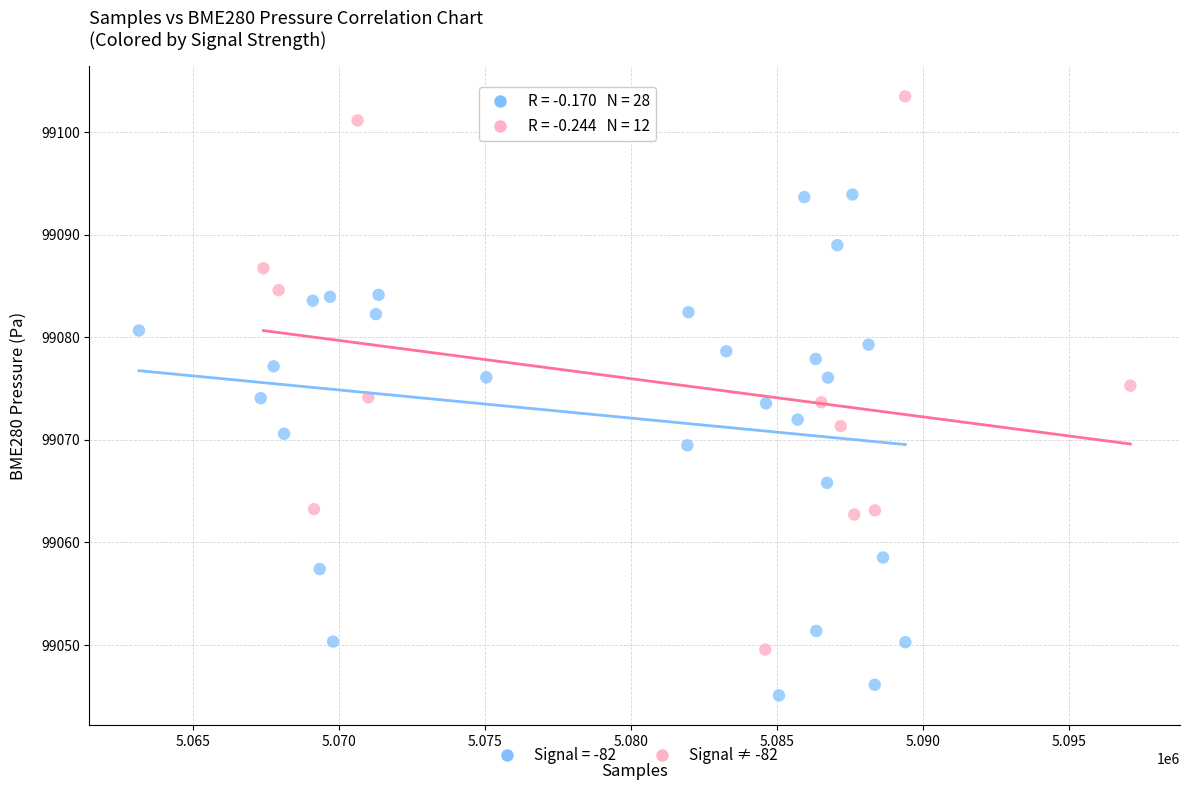

Which series contains the lowest Y value?

Signal = -82